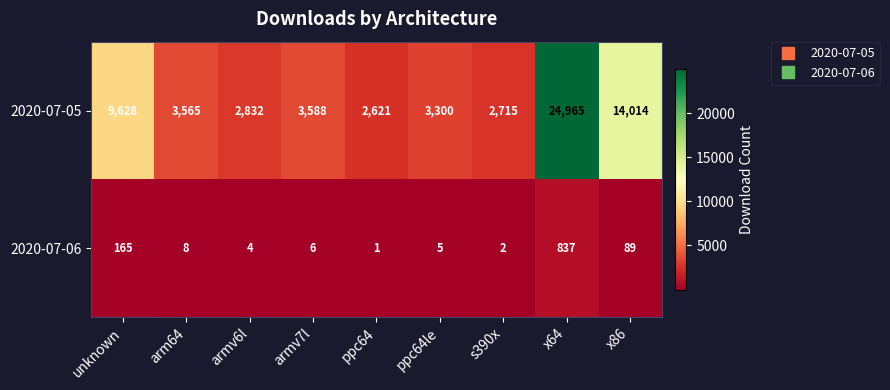

At how many categories does at least one series exceed 16268?

1